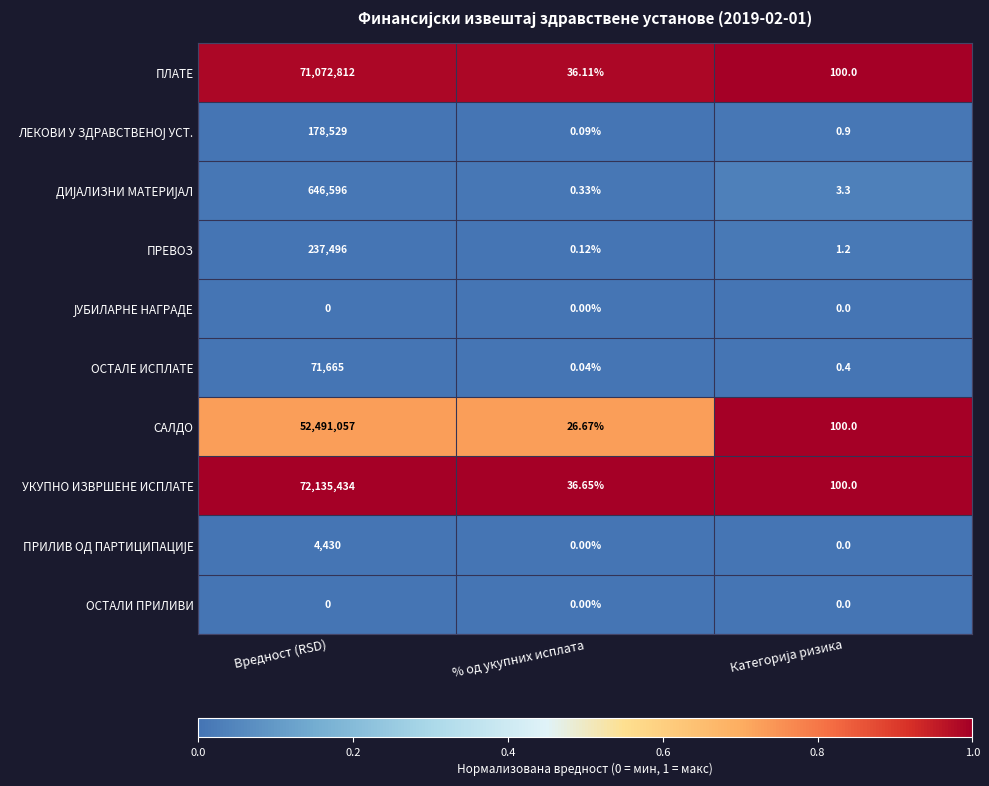

How many series are shown in this chart?

10